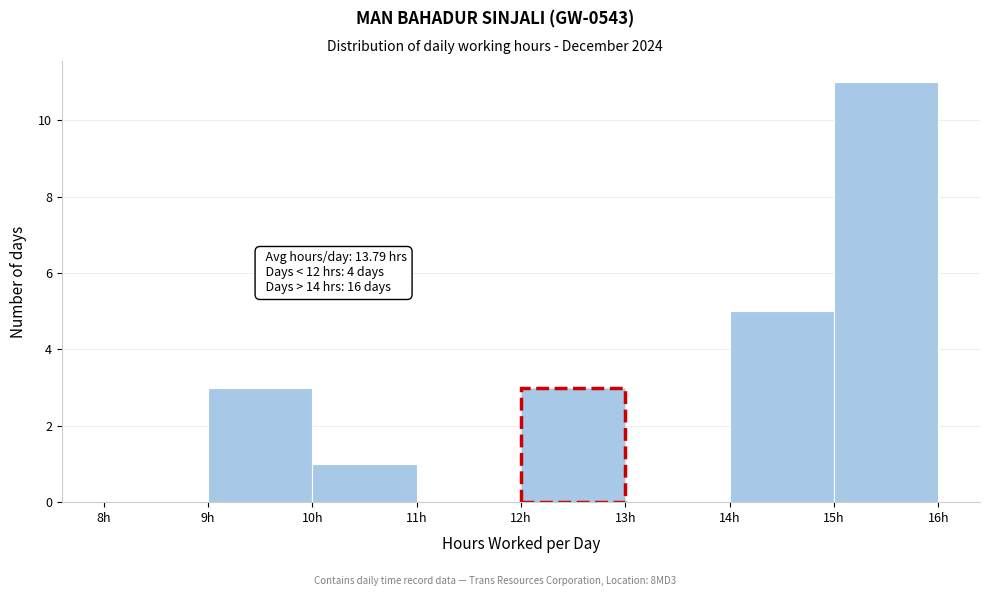

Which range on the x-axis has the tallest bar?

15 to 16